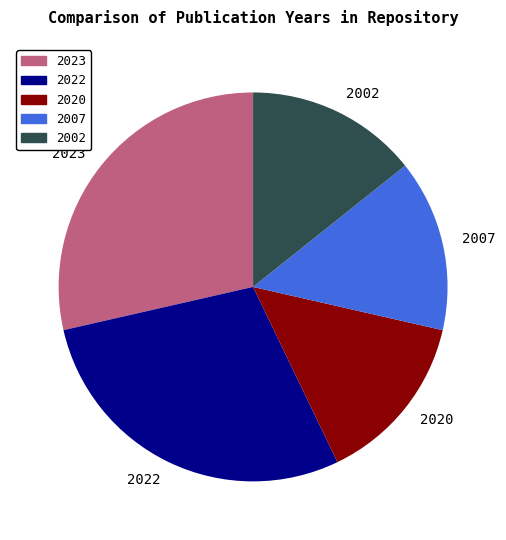

Is there a majority slice in this chart?

No